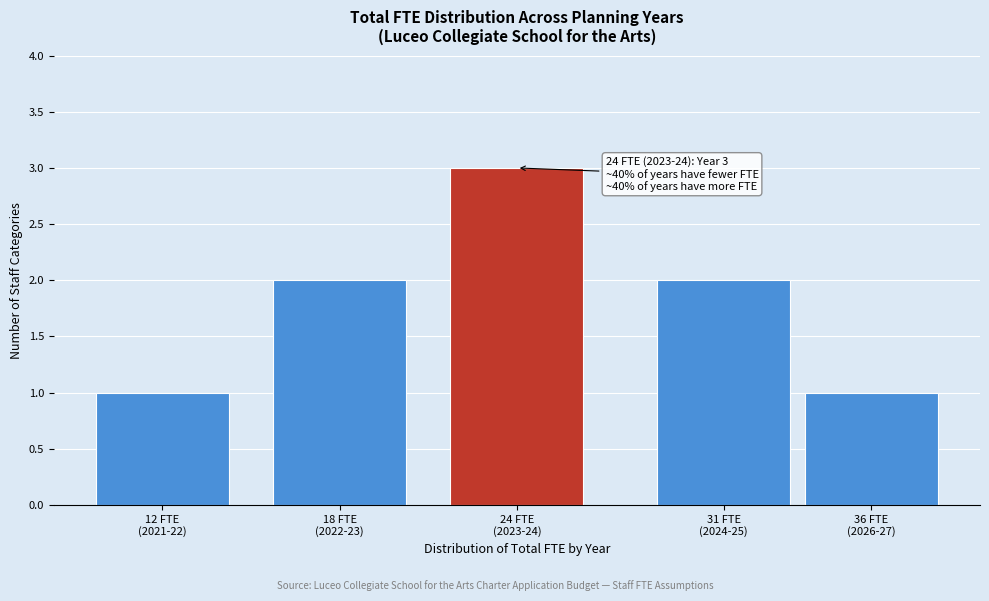

Reading left to right, extract all data points from this chart.

1	2	3	2	1